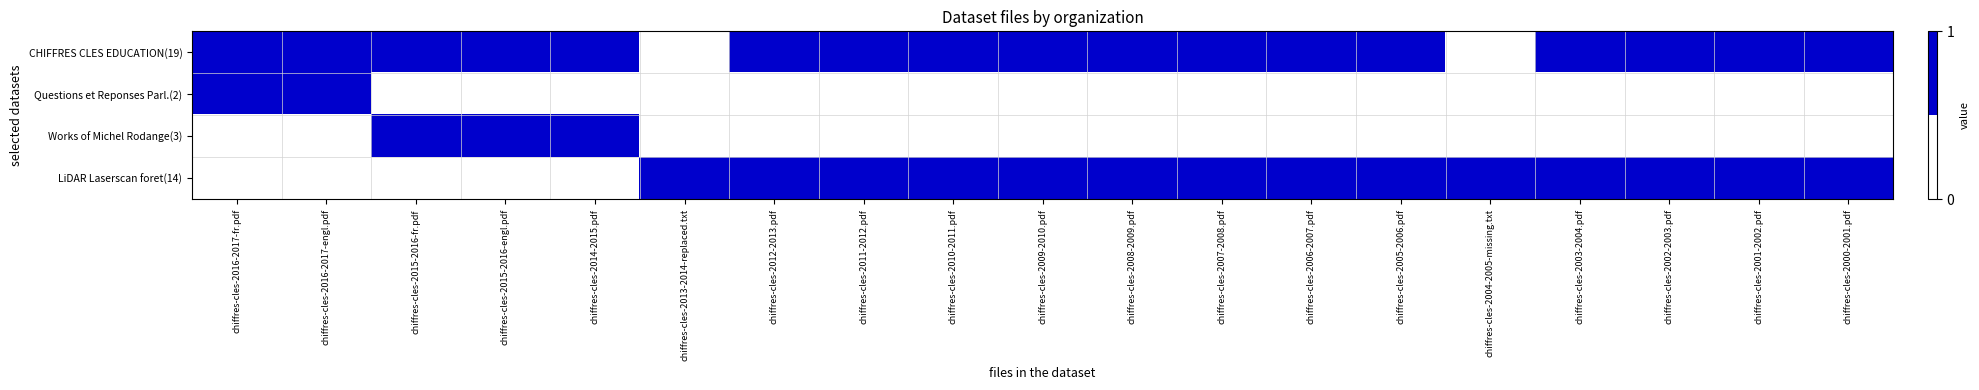

Reading left to right, extract all data points from this chart.

CHIFFRES CLES EDUCATION(19): chiffres-cles-2016-2017-fr.pdf=1	chiffres-cles-2016-2017-engl.pdf=1	chiffres-cles-2015-2016-fr.pdf=1	chiffres-cles-2015-2016-engl.pdf=1	chiffres-cles-2014-2015.pdf=1	chiffres-cles-2013-2014-replaced.txt=0	chiffres-cles-2012-2013.pdf=1	chiffres-cles-2011-2012.pdf=1	chiffres-cles-2010-2011.pdf=1	chiffres-cles-2009-2010.pdf=1	chiffres-cles-2008-2009.pdf=1	chiffres-cles-2007-2008.pdf=1	chiffres-cles-2006-2007.pdf=1	chiffres-cles-2005-2006.pdf=1	chiffres-cles-2004-2005-missing.txt=0	chiffres-cles-2003-2004.pdf=1	chiffres-cles-2002-2003.pdf=1	chiffres-cles-2001-2002.pdf=1	chiffres-cles-2000-2001.pdf=1
Questions et Reponses Parl.(2): chiffres-cles-2016-2017-fr.pdf=1	chiffres-cles-2016-2017-engl.pdf=1	chiffres-cles-2015-2016-fr.pdf=0	chiffres-cles-2015-2016-engl.pdf=0	chiffres-cles-2014-2015.pdf=0	chiffres-cles-2013-2014-replaced.txt=0	chiffres-cles-2012-2013.pdf=0	chiffres-cles-2011-2012.pdf=0	chiffres-cles-2010-2011.pdf=0	chiffres-cles-2009-2010.pdf=0	chiffres-cles-2008-2009.pdf=0	chiffres-cles-2007-2008.pdf=0	chiffres-cles-2006-2007.pdf=0	chiffres-cles-2005-2006.pdf=0	chiffres-cles-2004-2005-missing.txt=0	chiffres-cles-2003-2004.pdf=0	chiffres-cles-2002-2003.pdf=0	chiffres-cles-2001-2002.pdf=0	chiffres-cles-2000-2001.pdf=0
Works of Michel Rodange(3): chiffres-cles-2016-2017-fr.pdf=0	chiffres-cles-2016-2017-engl.pdf=0	chiffres-cles-2015-2016-fr.pdf=1	chiffres-cles-2015-2016-engl.pdf=1	chiffres-cles-2014-2015.pdf=1	chiffres-cles-2013-2014-replaced.txt=0	chiffres-cles-2012-2013.pdf=0	chiffres-cles-2011-2012.pdf=0	chiffres-cles-2010-2011.pdf=0	chiffres-cles-2009-2010.pdf=0	chiffres-cles-2008-2009.pdf=0	chiffres-cles-2007-2008.pdf=0	chiffres-cles-2006-2007.pdf=0	chiffres-cles-2005-2006.pdf=0	chiffres-cles-2004-2005-missing.txt=0	chiffres-cles-2003-2004.pdf=0	chiffres-cles-2002-2003.pdf=0	chiffres-cles-2001-2002.pdf=0	chiffres-cles-2000-2001.pdf=0
LiDAR Laserscan foret(14): chiffres-cles-2016-2017-fr.pdf=0	chiffres-cles-2016-2017-engl.pdf=0	chiffres-cles-2015-2016-fr.pdf=0	chiffres-cles-2015-2016-engl.pdf=0	chiffres-cles-2014-2015.pdf=0	chiffres-cles-2013-2014-replaced.txt=1	chiffres-cles-2012-2013.pdf=1	chiffres-cles-2011-2012.pdf=1	chiffres-cles-2010-2011.pdf=1	chiffres-cles-2009-2010.pdf=1	chiffres-cles-2008-2009.pdf=1	chiffres-cles-2007-2008.pdf=1	chiffres-cles-2006-2007.pdf=1	chiffres-cles-2005-2006.pdf=1	chiffres-cles-2004-2005-missing.txt=1	chiffres-cles-2003-2004.pdf=1	chiffres-cles-2002-2003.pdf=1	chiffres-cles-2001-2002.pdf=1	chiffres-cles-2000-2001.pdf=1